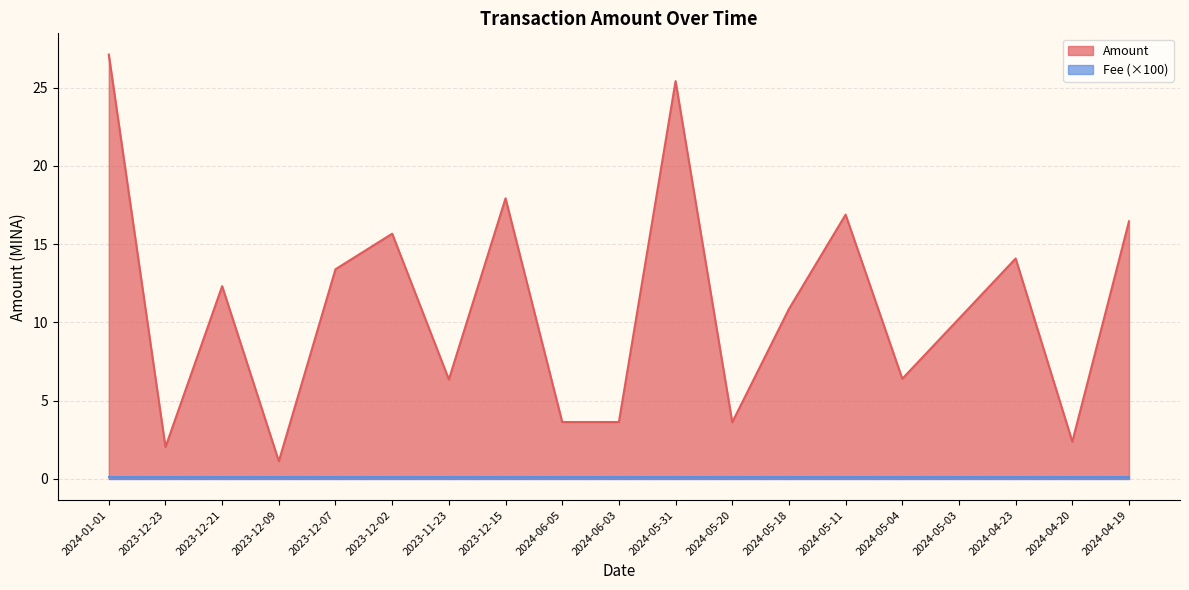

What is the sum of the values at 2024-05-04 and 2024-05-31?

31.8